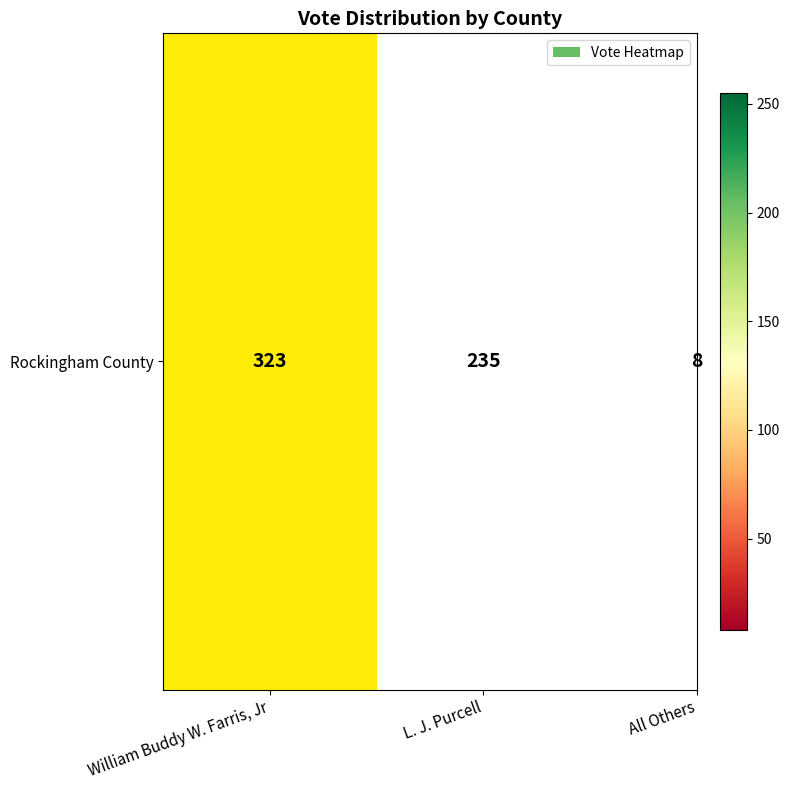

Which category has the highest value across all series?

William Buddy W. Farris, Jr